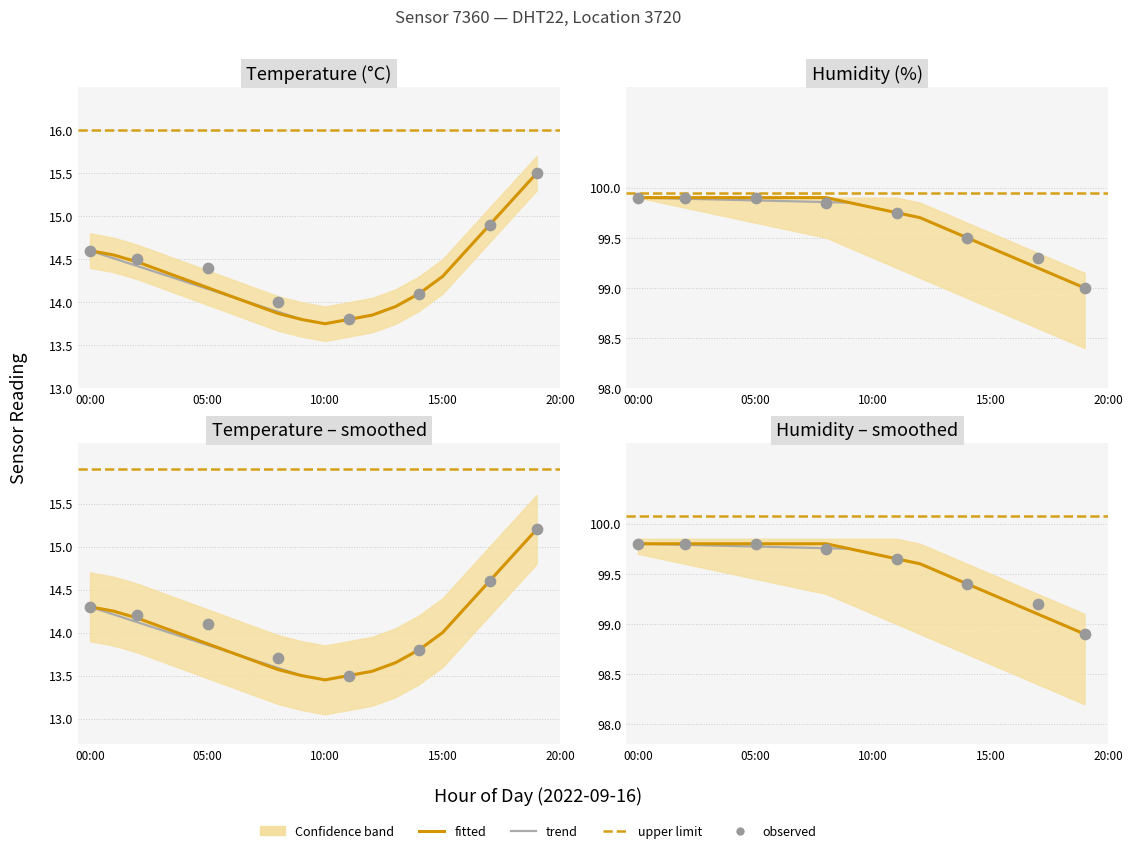

Which series reaches the maximum Y coordinate?

humidity